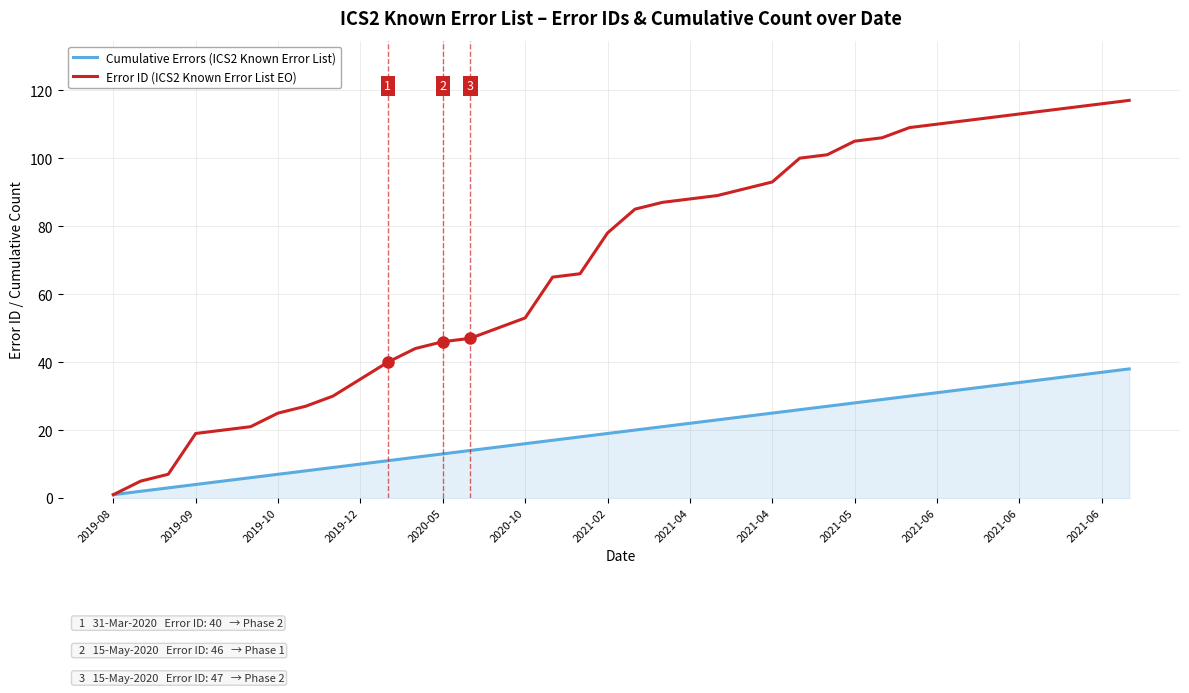

Rank the series by their average value, from highest to lowest.

Error ID (ICS2 Known Error List EO), Cumulative Errors (ICS2 Known Error List)